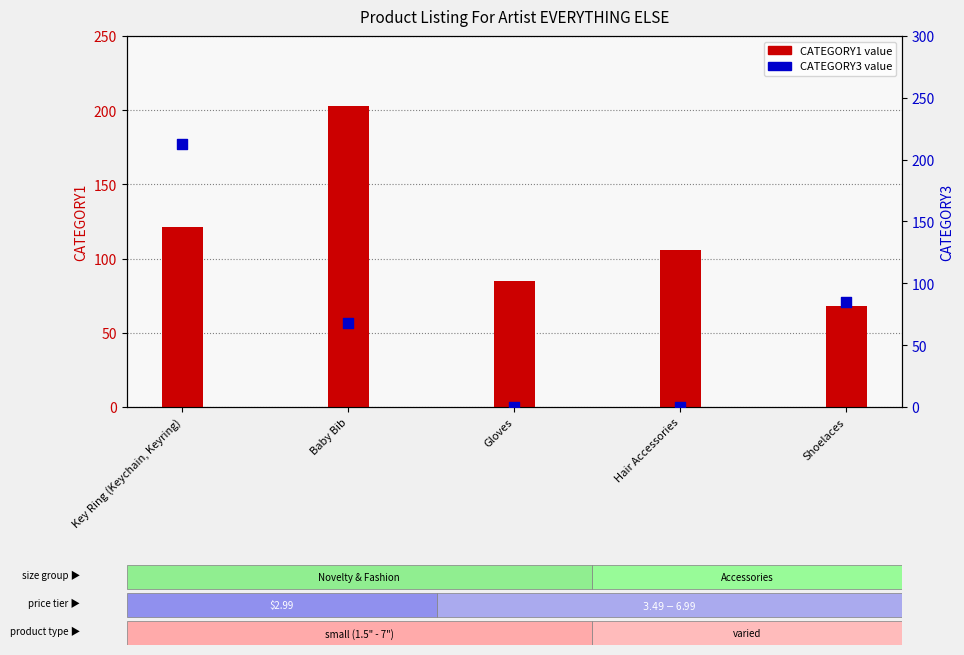

Is the value of CATEGORY1 value at Baby Bib greater than the value of CATEGORY3 value at Key Ring (Keychain, Keyring)?

No